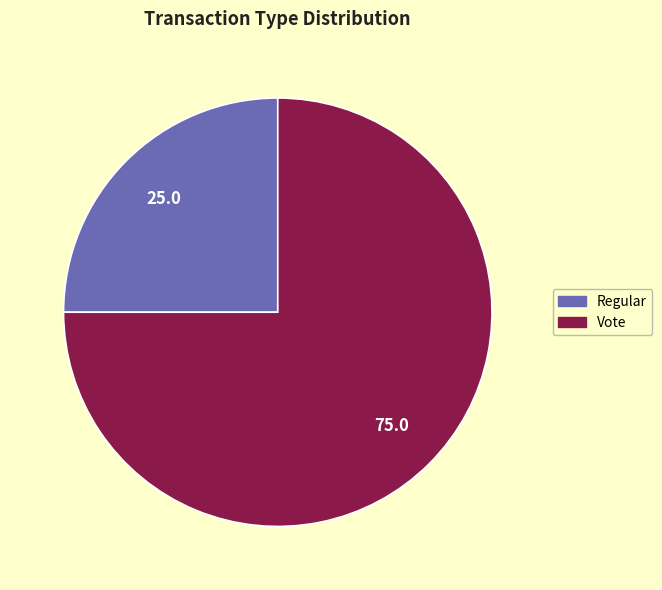

What is the majority slice?

Vote